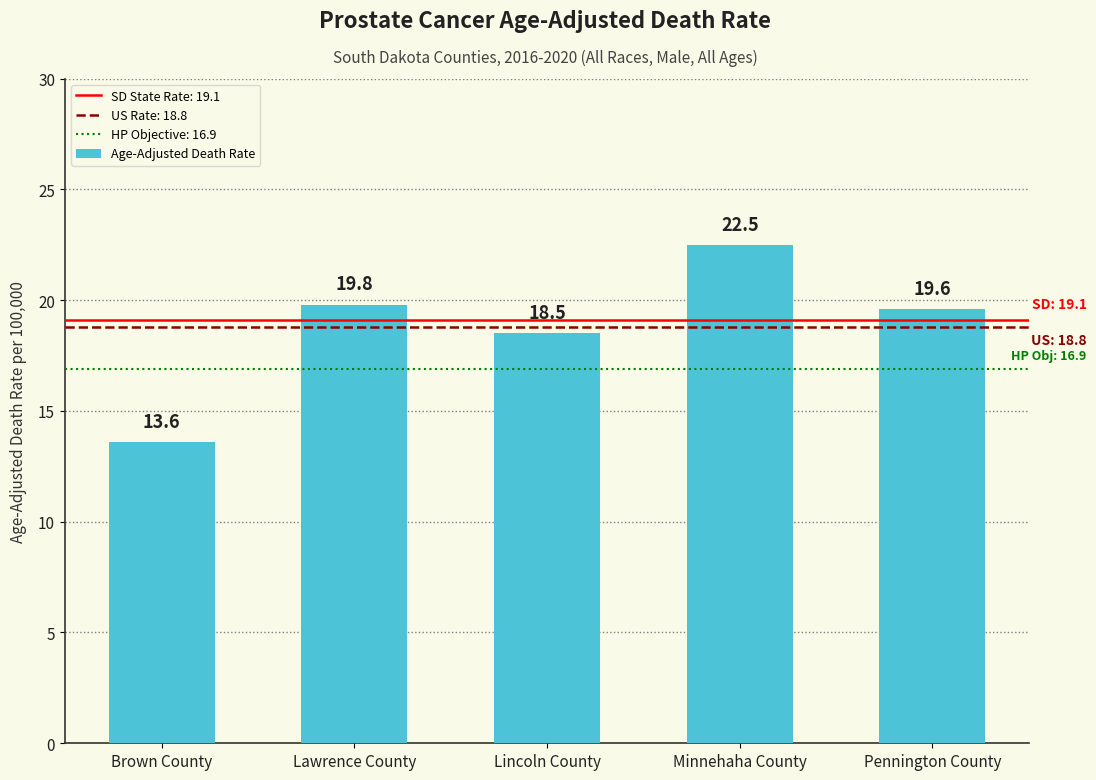

True or false: the data shows 27.5 at Lawrence County.

False